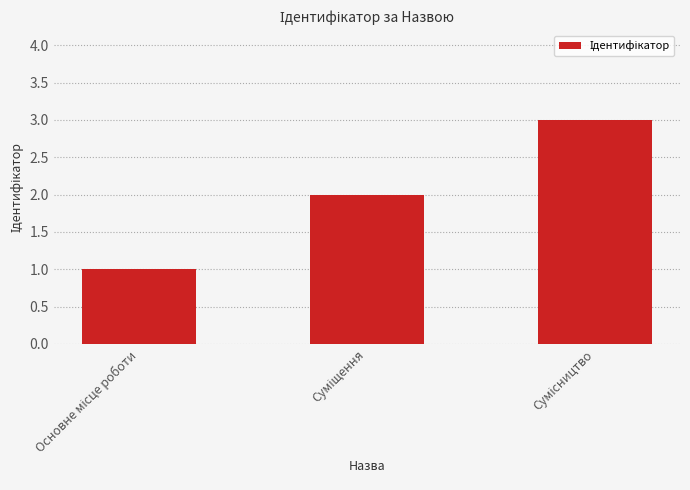

What is the sum of all values?

6